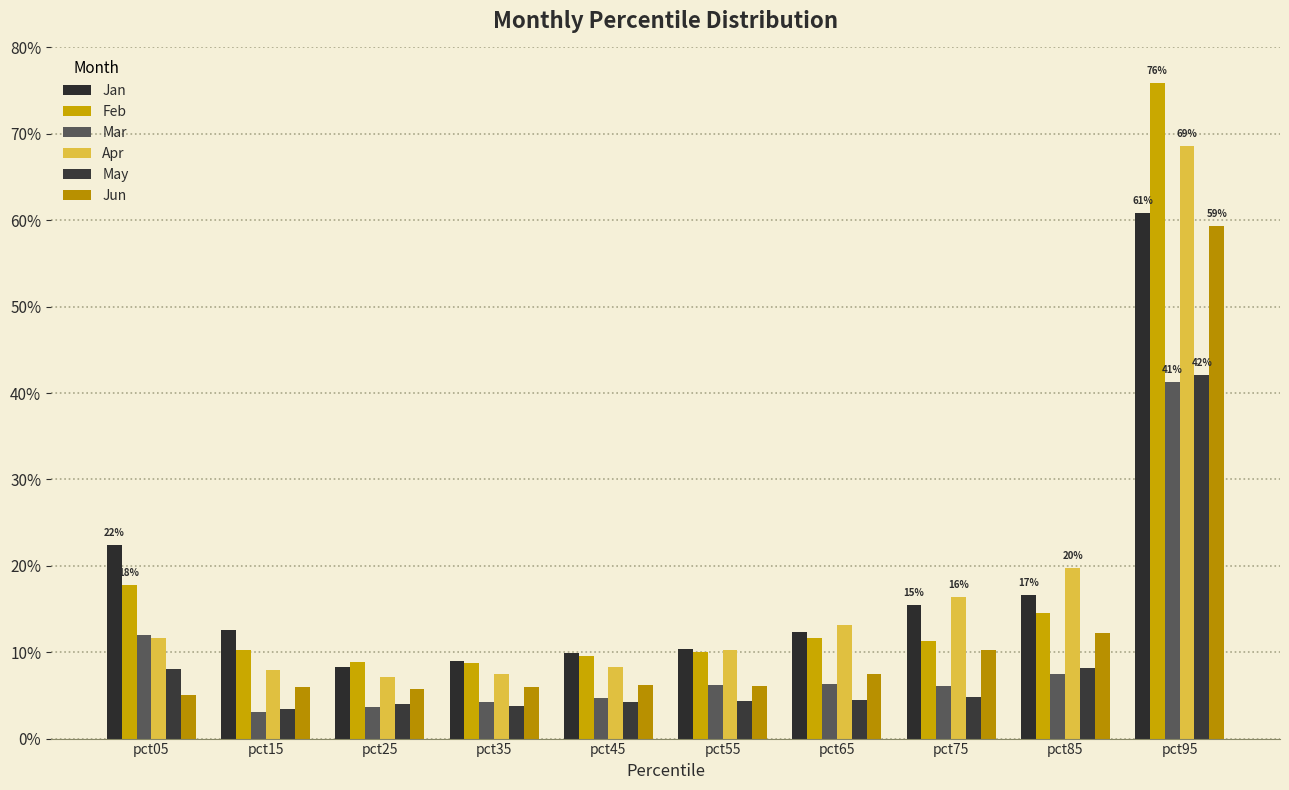

Which series has the largest total across all categories?

Feb